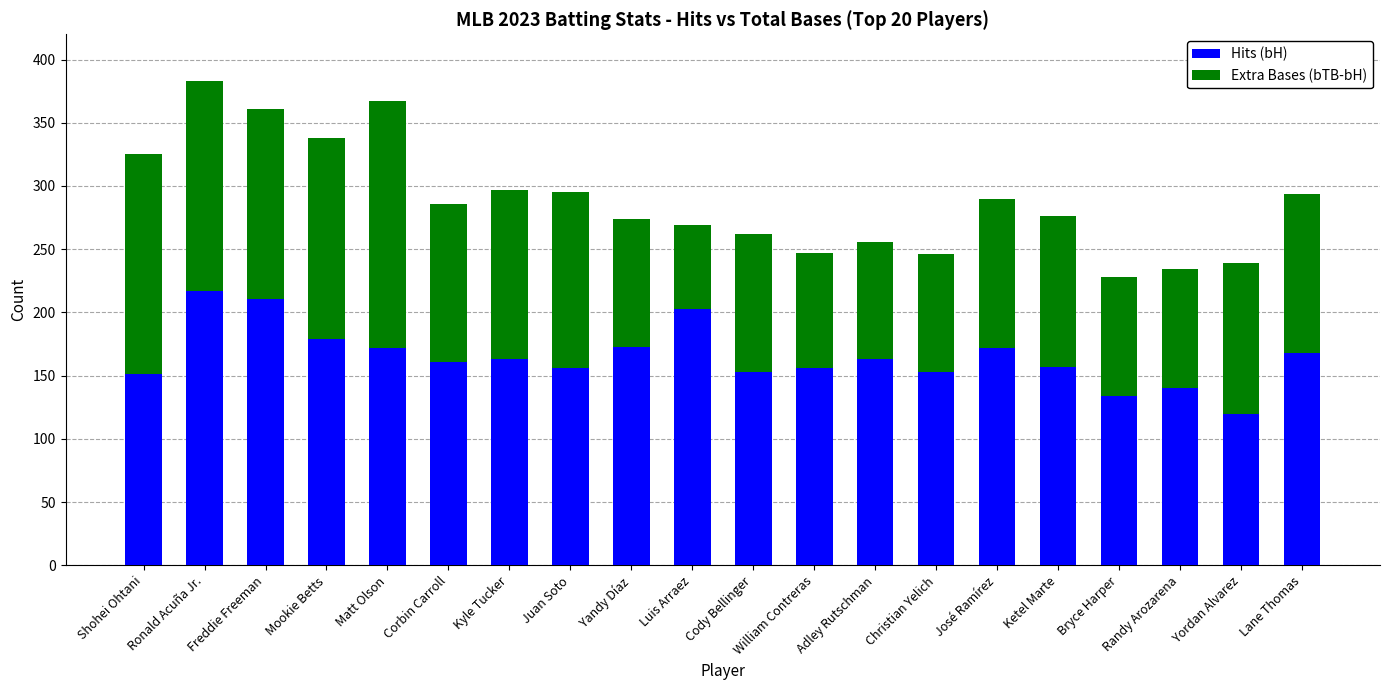

What is the total value across all series at Randy Arozarena?

234